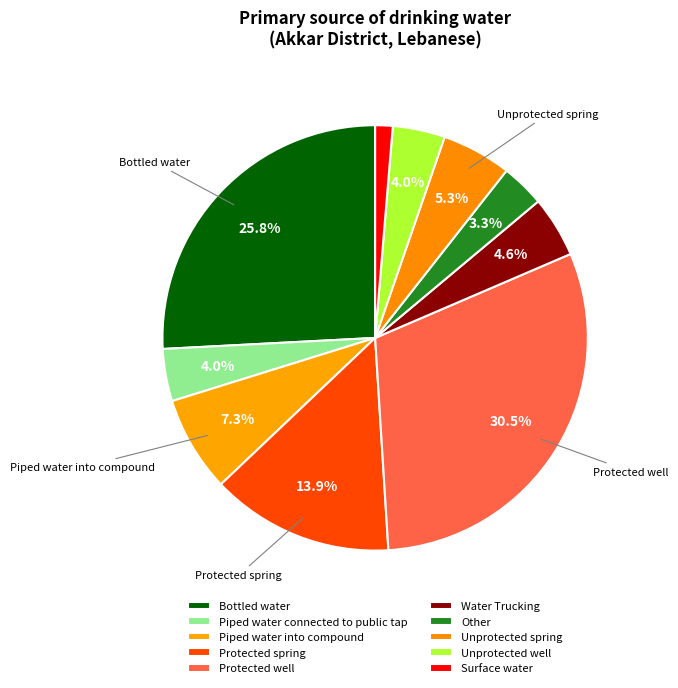

To the nearest percent, what portion does Bottled water represent?

26%